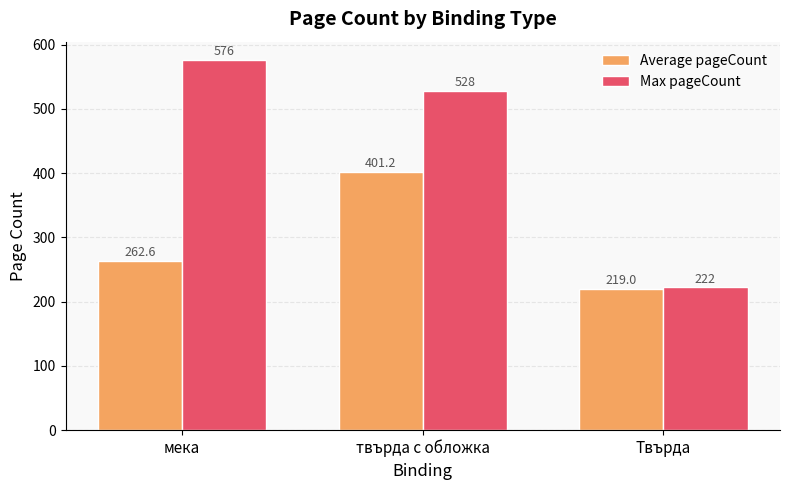

How many categories are shown in the chart?

3